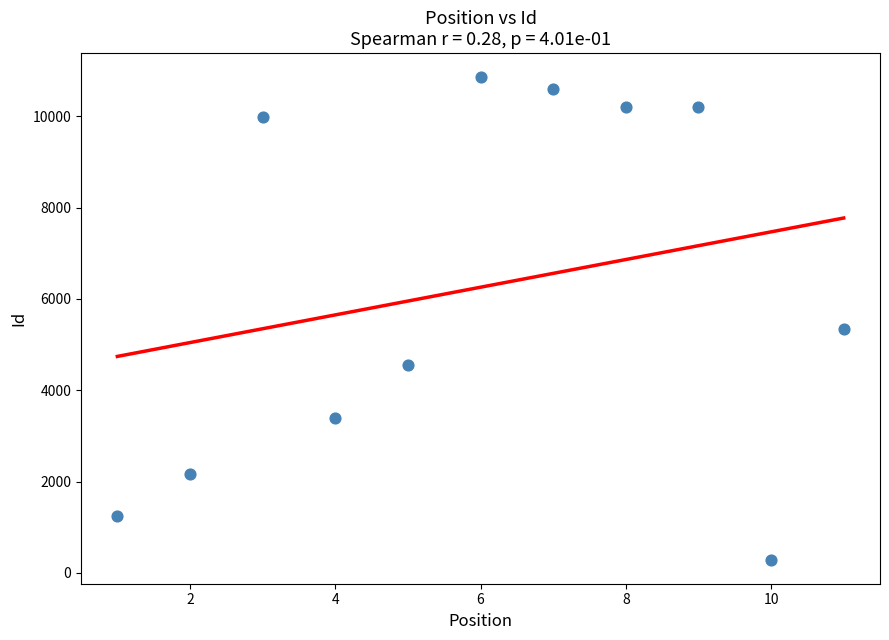

What is the range of X values (max minus min)?

10